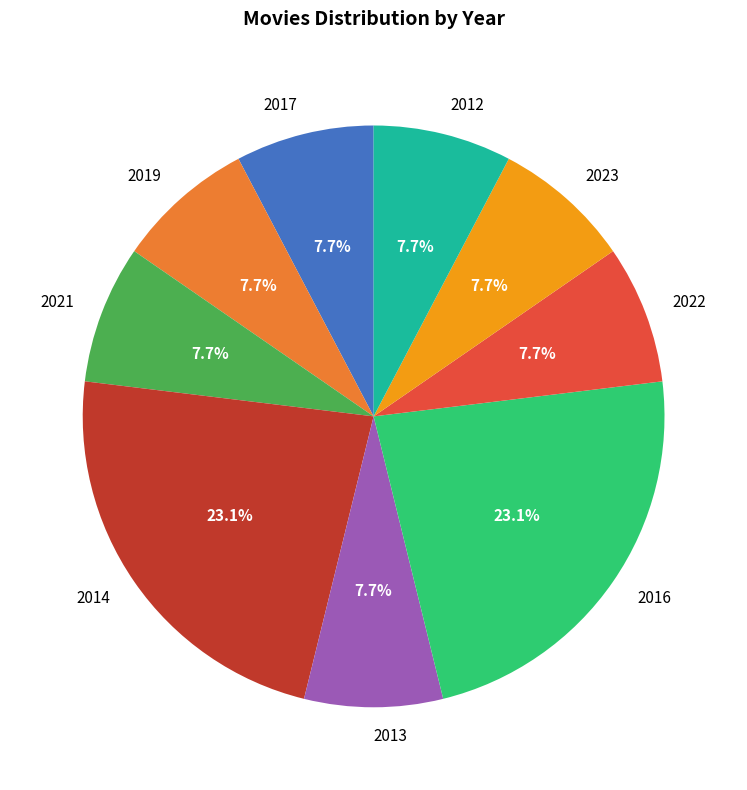

To the nearest percent, what is the difference between the 2023 and 2014 slice percentages?

15%